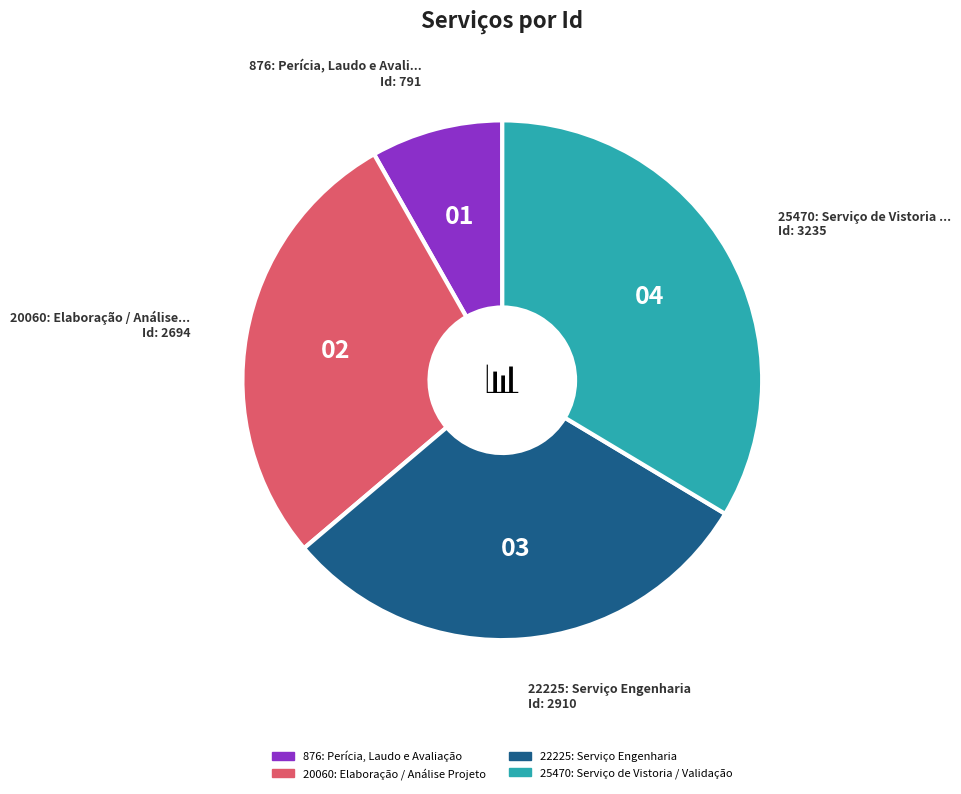

Which category has the smallest portion of the pie?

876: Perícia, Laudo e Avaliação